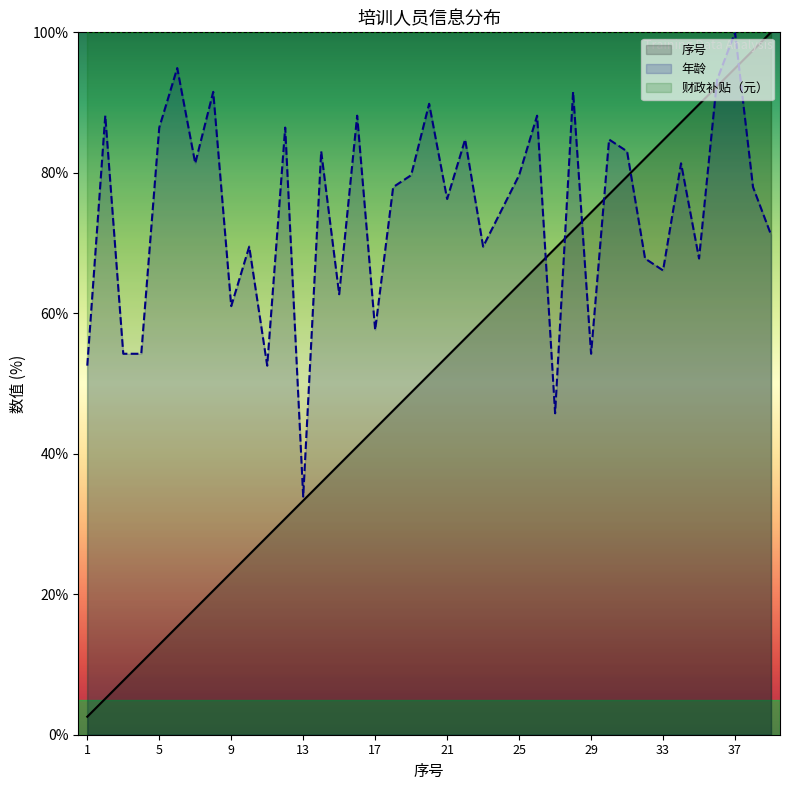

What is the total value across all series at 2?

93.3